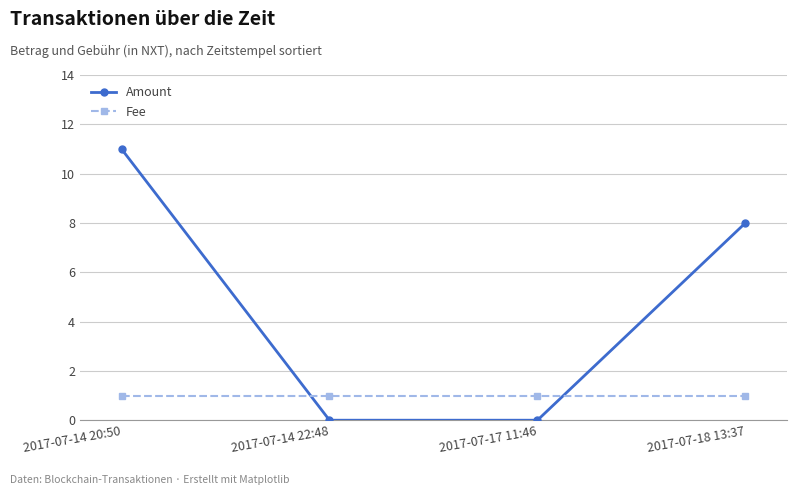

Which series has the largest range (max minus min)?

Amount